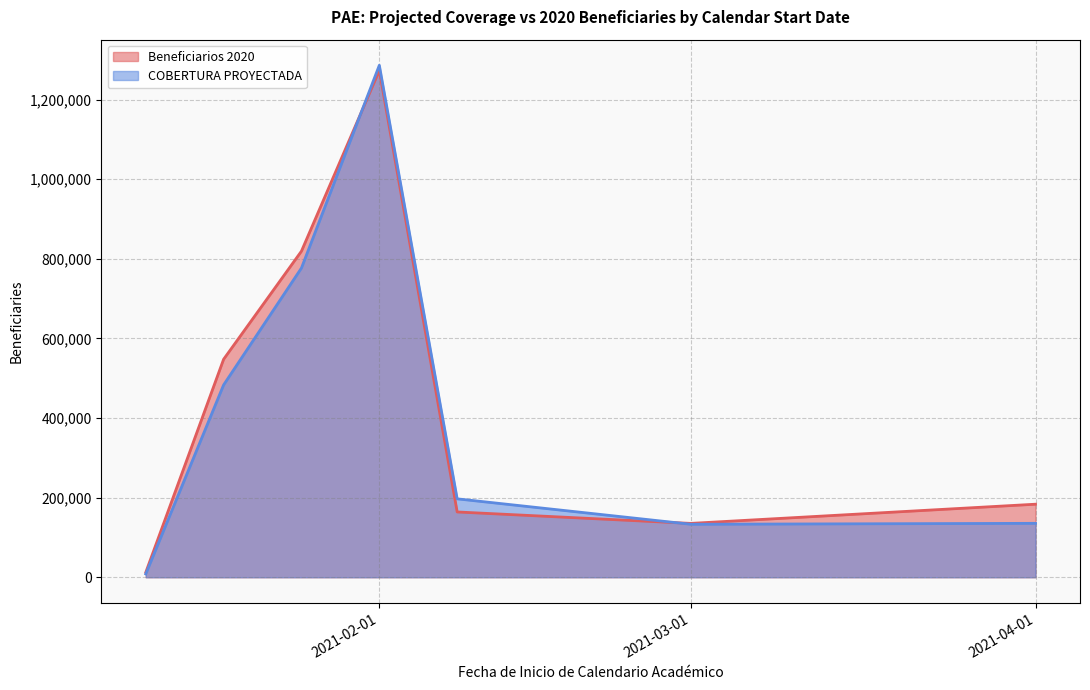

List the series in order of their peak value, lowest first.

Beneficiarios 2020, COBERTURA PROYECTADA